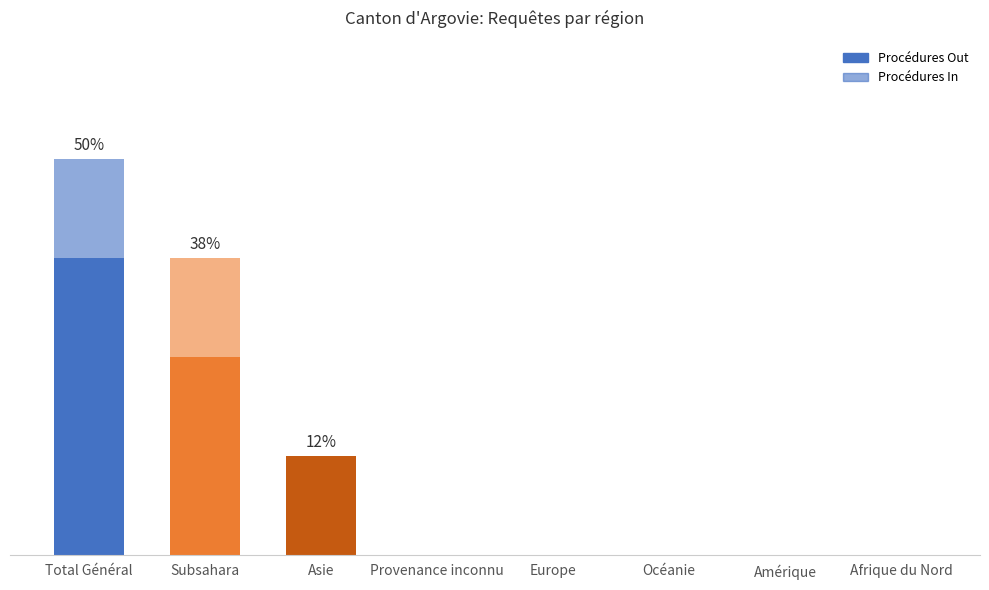

Reading left to right, transcribe all the data shown in this chart.

Procédures Out: Total Général=3	Afrique du Nord=0	Subsahara=2	Amérique=0	Asie=1	Europe=0	Océanie=0	Provenance inconnu=0
Procédures In: Total Général=1	Afrique du Nord=0	Subsahara=1	Amérique=0	Asie=0	Europe=0	Océanie=0	Provenance inconnu=0